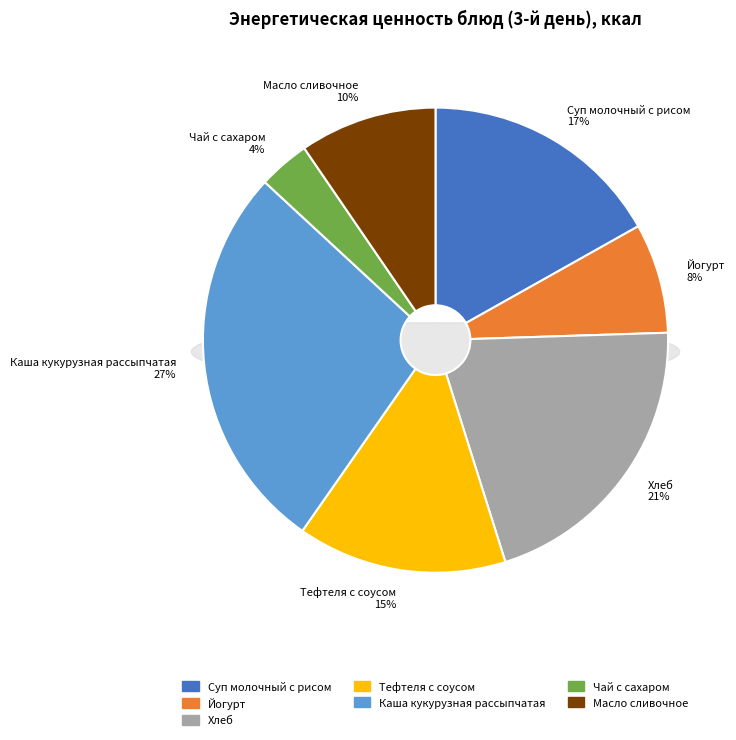

What is the ratio of the value at Каша кукурузная рассыпчатая to the value at Хлеб?

1.3